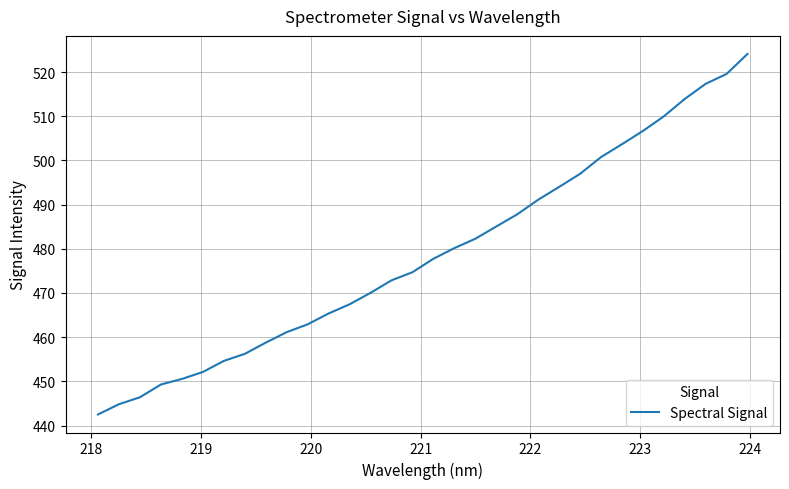

What is the minimum value shown in the chart?

442.5